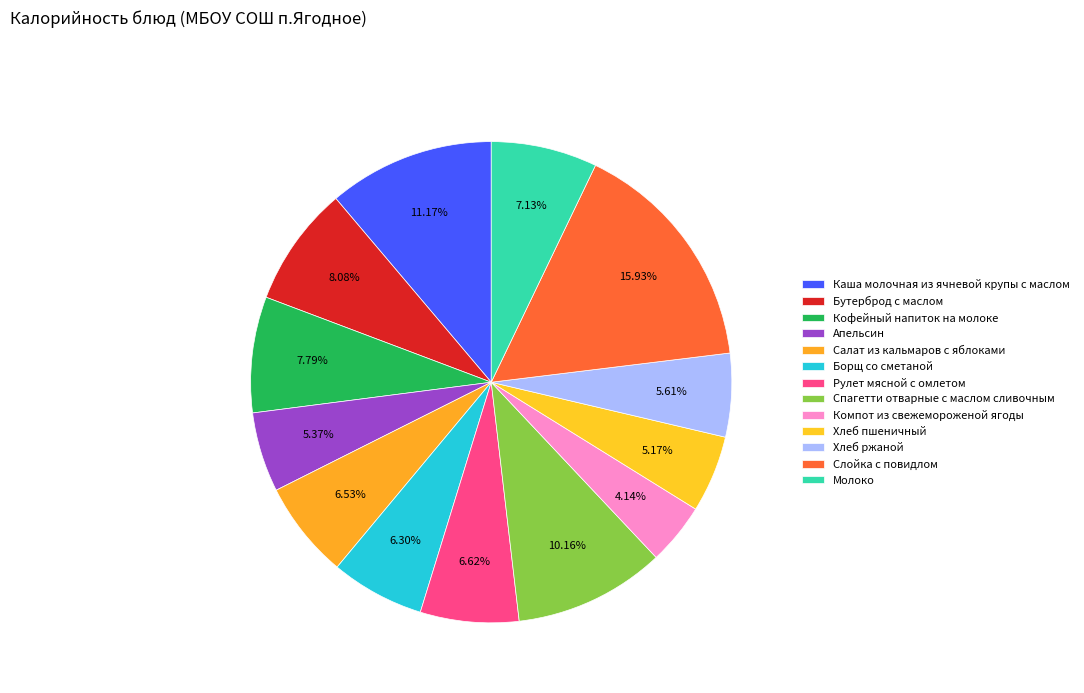

Does Хлеб ржаной account for over 50% of the chart?

No